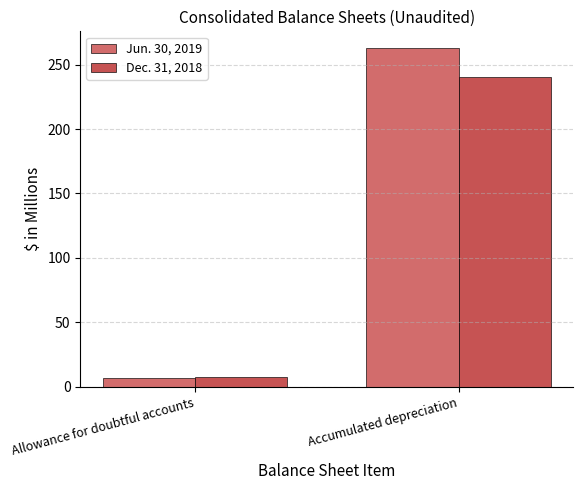

How many bars are there in total?

4